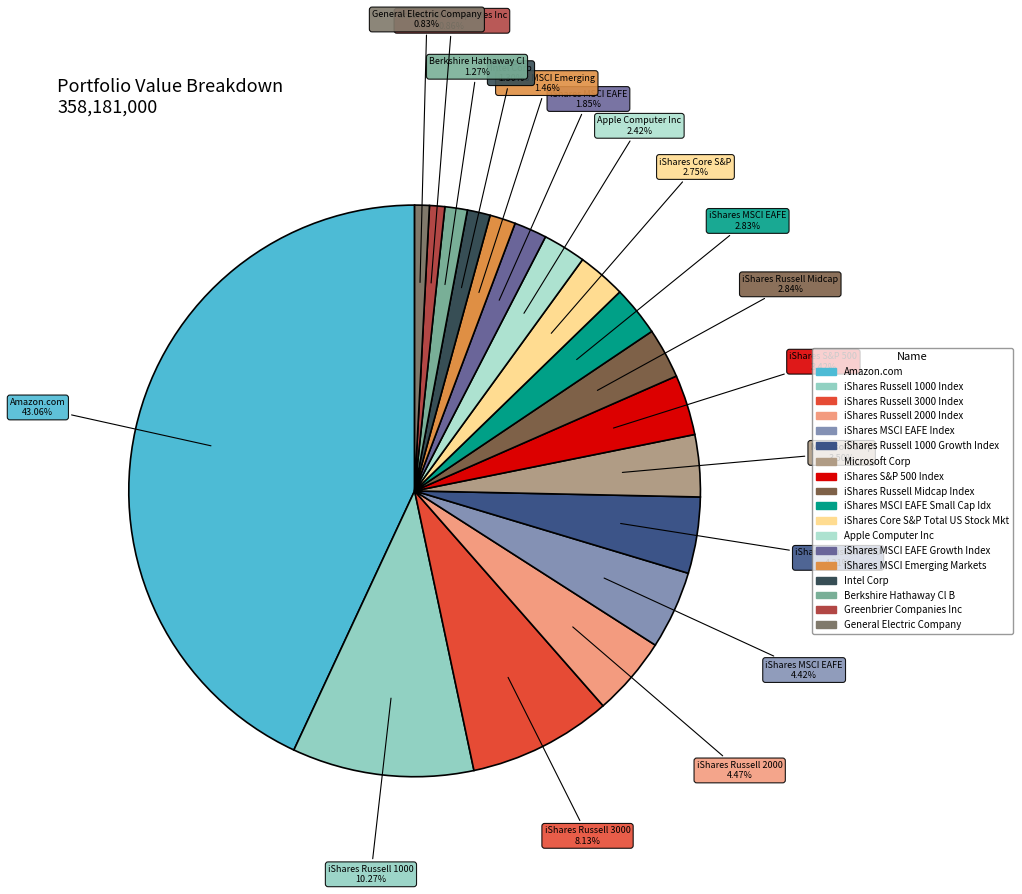

To the nearest percent, what is the combined percentage of iShares MSCI Emerging Markets and Apple Computer Inc?

4%